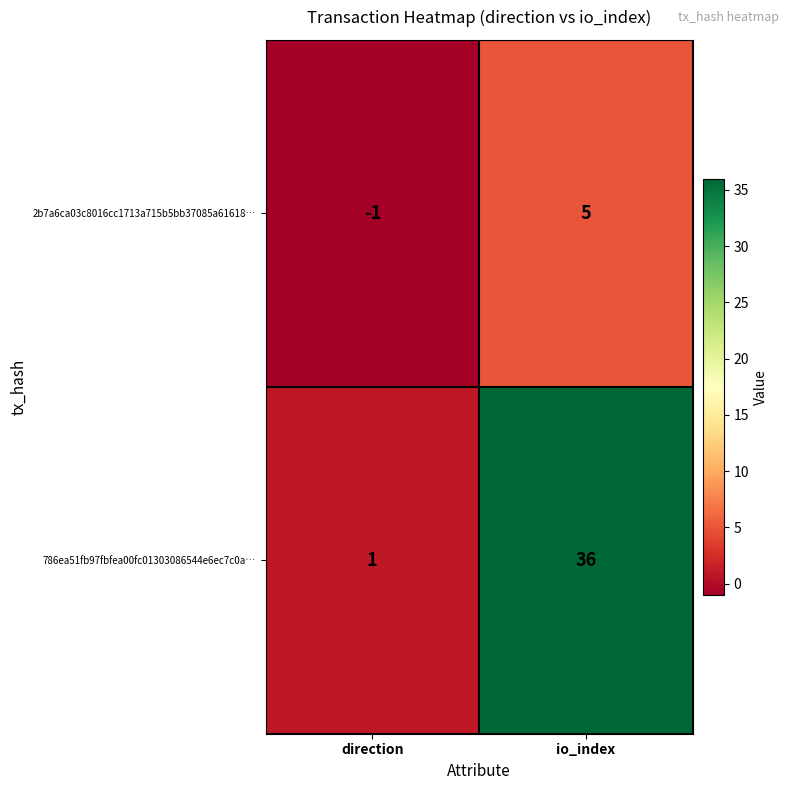

At which category does the chart reach its peak across all series?

io_index